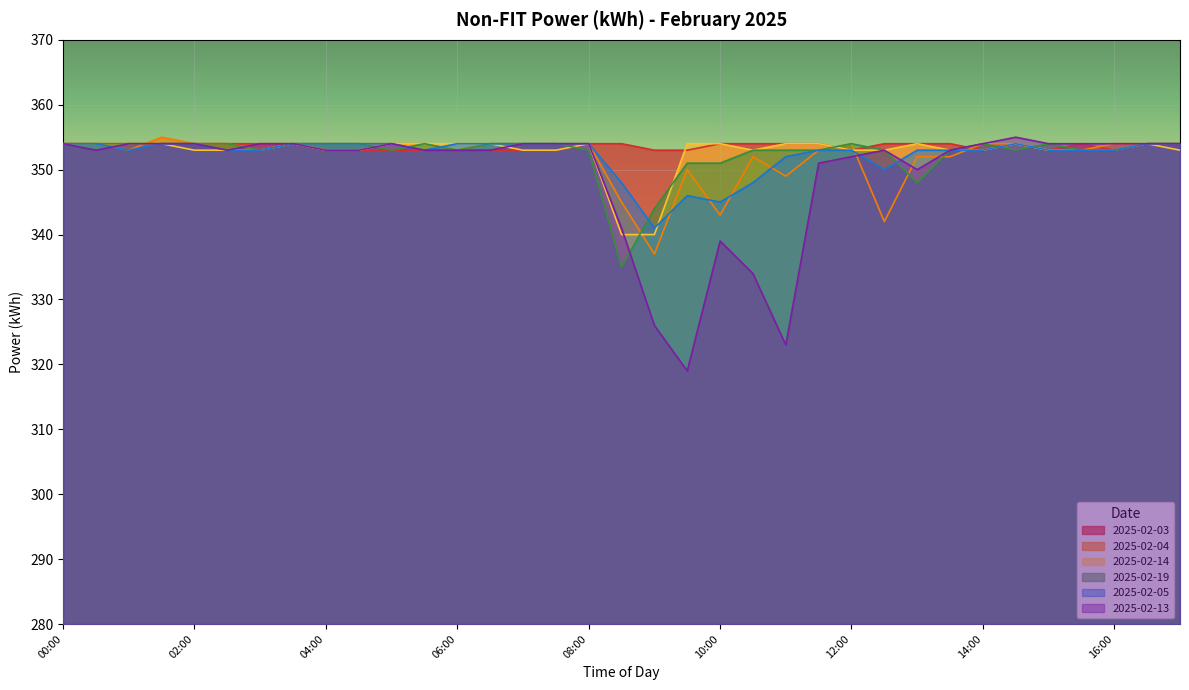

Reading left to right, transcribe all the data shown in this chart.

2025-02-03: 00:00=354	00:30=354	01:00=354	01:30=354	02:00=354	02:30=354	03:00=354	03:30=354	04:00=353	04:30=353	05:00=353	05:30=353	06:00=353	06:30=353	07:00=353	07:30=353	08:00=354	08:30=354	09:00=353	09:30=353	10:00=354	10:30=354	11:00=354	11:30=354	12:00=353	12:30=354	13:00=354	13:30=354	14:00=353	14:30=354	15:00=353	15:30=354	16:00=353	16:30=354	17:00=354
2025-02-04: 00:00=354	00:30=354	01:00=353	01:30=355	02:00=354	02:30=354	03:00=353	03:30=354	04:00=354	04:30=354	05:00=354	05:30=354	06:00=353	06:30=354	07:00=354	07:30=354	08:00=354	08:30=345	09:00=337	09:30=350	10:00=343	10:30=352	11:00=349	11:30=353	12:00=354	12:30=342	13:00=352	13:30=352	14:00=354	14:30=354	15:00=353	15:30=353	16:00=354	16:30=354	17:00=354
2025-02-14: 00:00=354	00:30=354	01:00=354	01:30=354	02:00=353	02:30=353	03:00=353	03:30=354	04:00=353	04:30=353	05:00=354	05:30=354	06:00=354	06:30=354	07:00=353	07:30=353	08:00=354	08:30=340	09:00=340	09:30=354	10:00=354	10:30=353	11:00=354	11:30=354	12:00=353	12:30=353	13:00=354	13:30=353	14:00=353	14:30=354	15:00=353	15:30=353	16:00=353	16:30=354	17:00=353
2025-02-19: 00:00=354	00:30=354	01:00=354	01:30=354	02:00=354	02:30=354	03:00=353	03:30=354	04:00=354	04:30=354	05:00=353	05:30=354	06:00=353	06:30=354	07:00=354	07:30=354	08:00=353	08:30=335	09:00=344	09:30=351	10:00=351	10:30=353	11:00=353	11:30=353	12:00=354	12:30=353	13:00=348	13:30=353	14:00=354	14:30=353	15:00=354	15:30=353	16:00=353	16:30=354	17:00=354
2025-02-05: 00:00=354	00:30=354	01:00=353	01:30=354	02:00=354	02:30=353	03:00=353	03:30=354	04:00=354	04:30=354	05:00=354	05:30=353	06:00=354	06:30=354	07:00=354	07:30=354	08:00=354	08:30=348	09:00=341	09:30=346	10:00=345	10:30=348	11:00=352	11:30=353	12:00=353	12:30=350	13:00=353	13:30=353	14:00=353	14:30=354	15:00=353	15:30=353	16:00=353	16:30=354	17:00=354
2025-02-13: 00:00=354	00:30=353	01:00=354	01:30=354	02:00=354	02:30=353	03:00=354	03:30=354	04:00=353	04:30=353	05:00=354	05:30=353	06:00=353	06:30=353	07:00=354	07:30=354	08:00=354	08:30=341	09:00=326	09:30=319	10:00=339	10:30=334	11:00=323	11:30=351	12:00=352	12:30=353	13:00=350	13:30=353	14:00=354	14:30=355	15:00=354	15:30=354	16:00=354	16:30=354	17:00=354